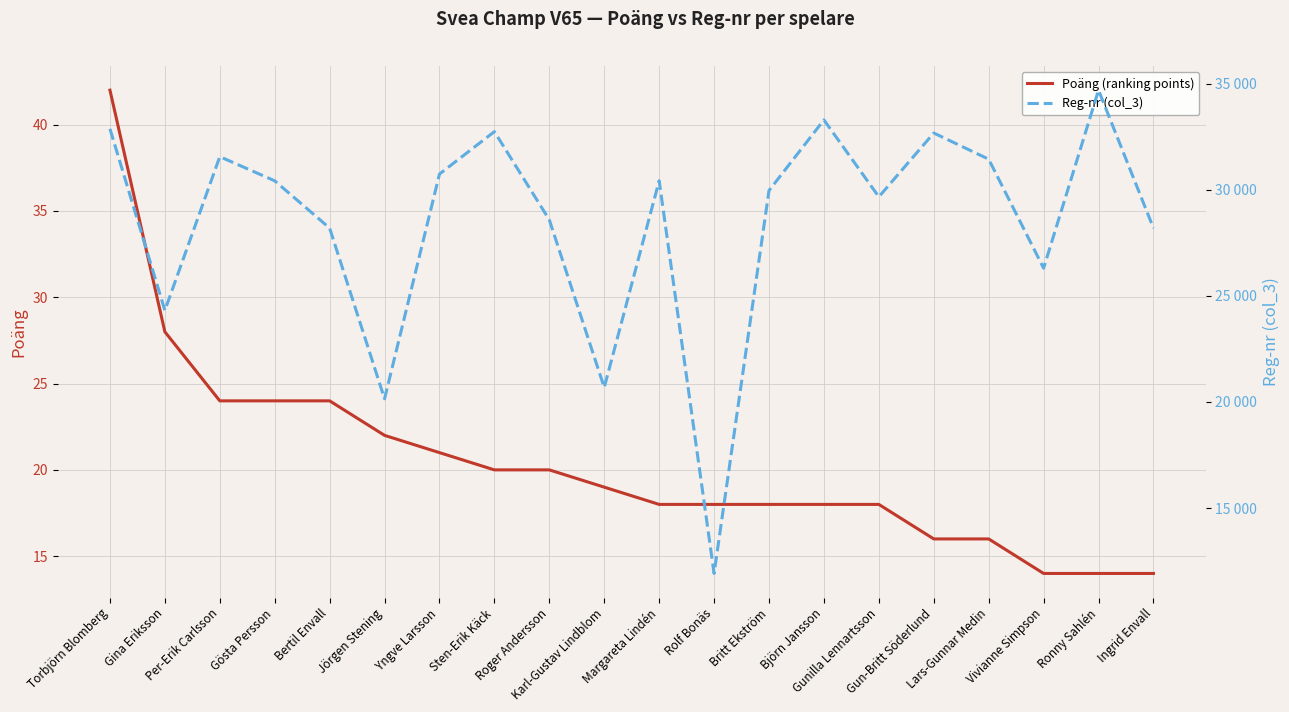

At which label is Poäng (ranking points) closest to 28?

Gina Eriksson